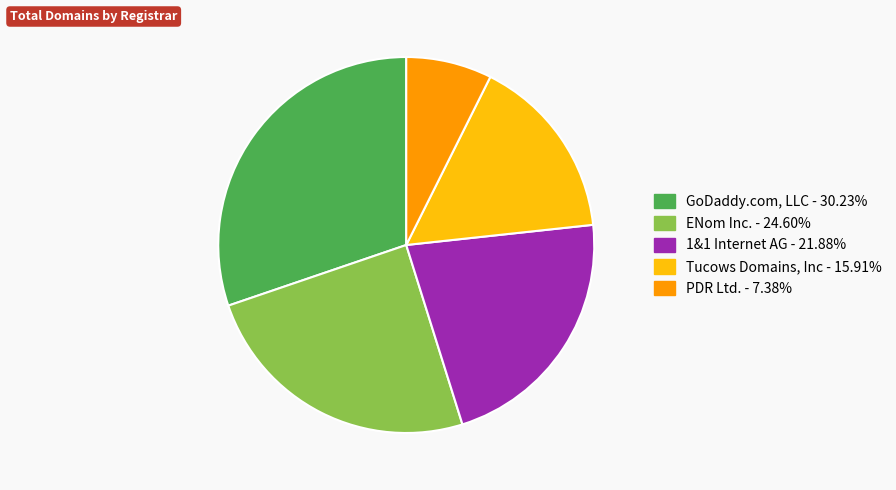

Is there a majority slice in this chart?

No